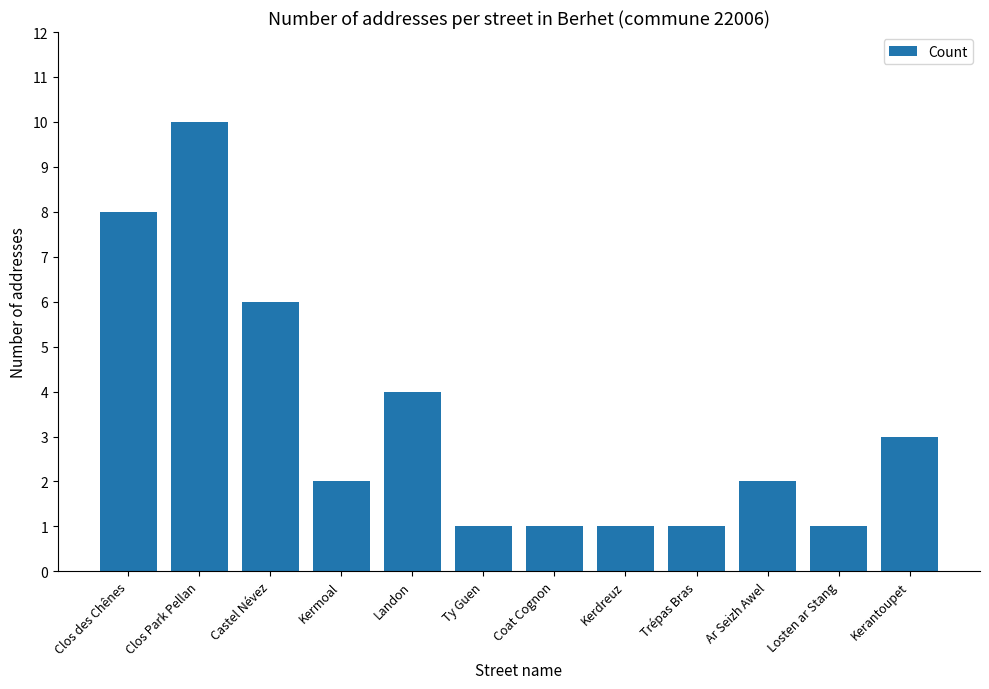

What is the approximate value at Clos Park Pellan?

10